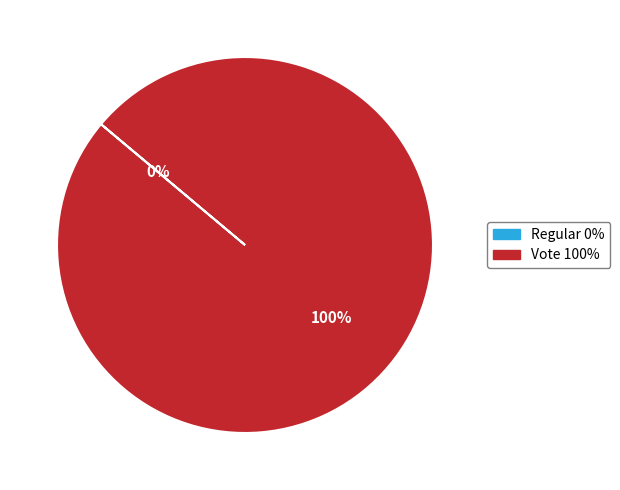

How many segments does this pie chart have?

2